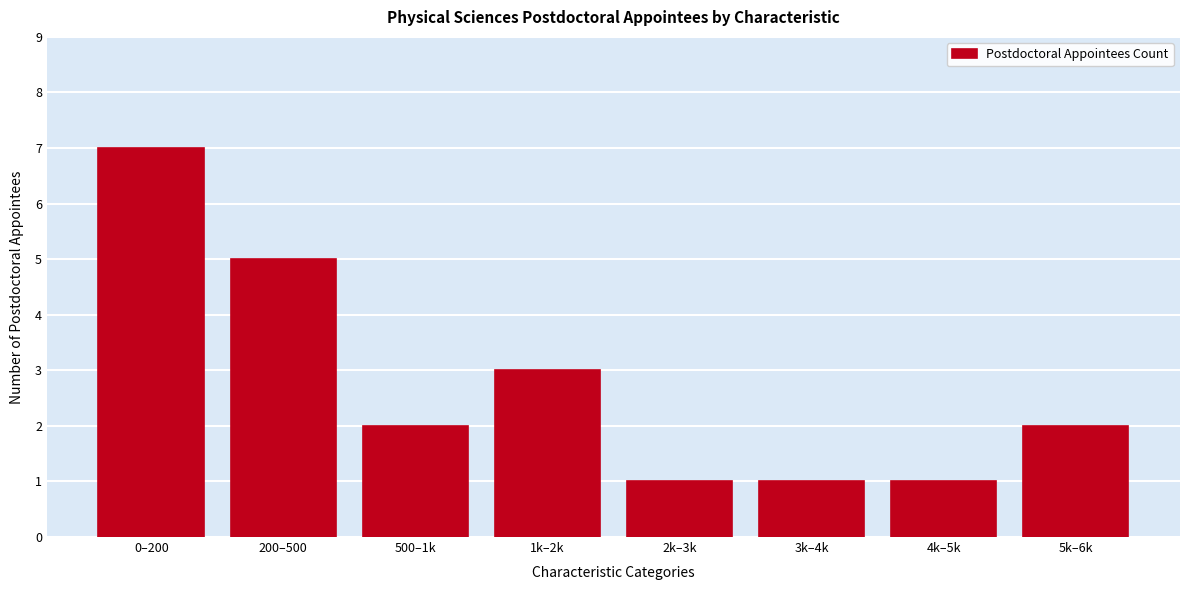

Reading right to left, extract all data points from this chart.

2	1	1	1	3	2	5	7